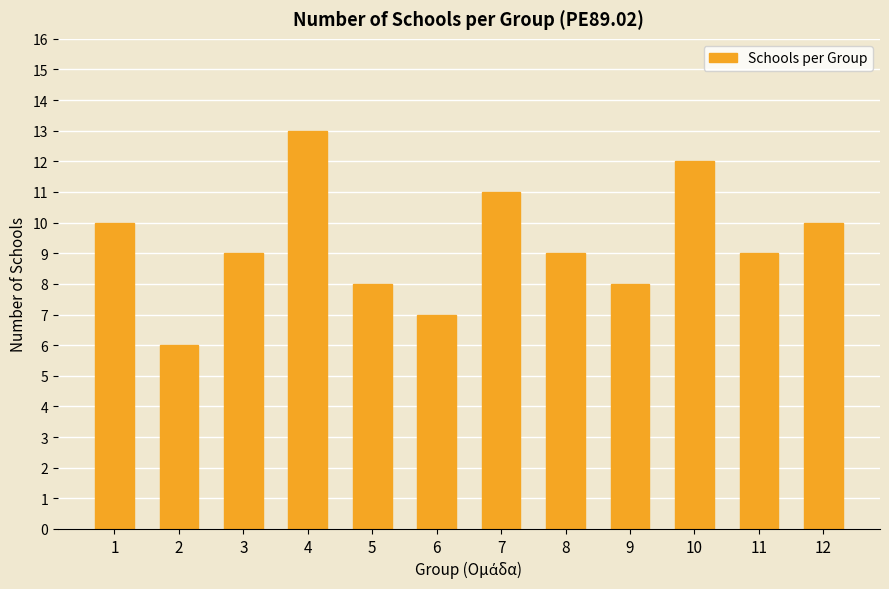

At which category does the chart reach its minimum across all series?

2